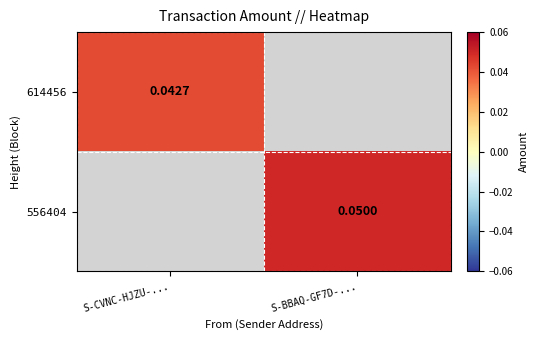

Count the number of data series in this chart.

2